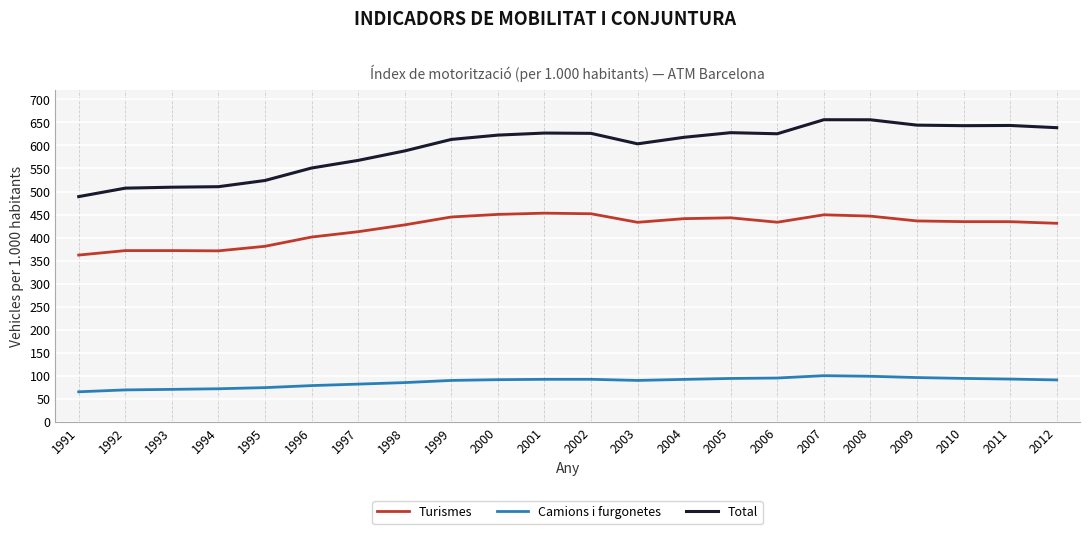

Where is Total nearest to the value 572?

1997